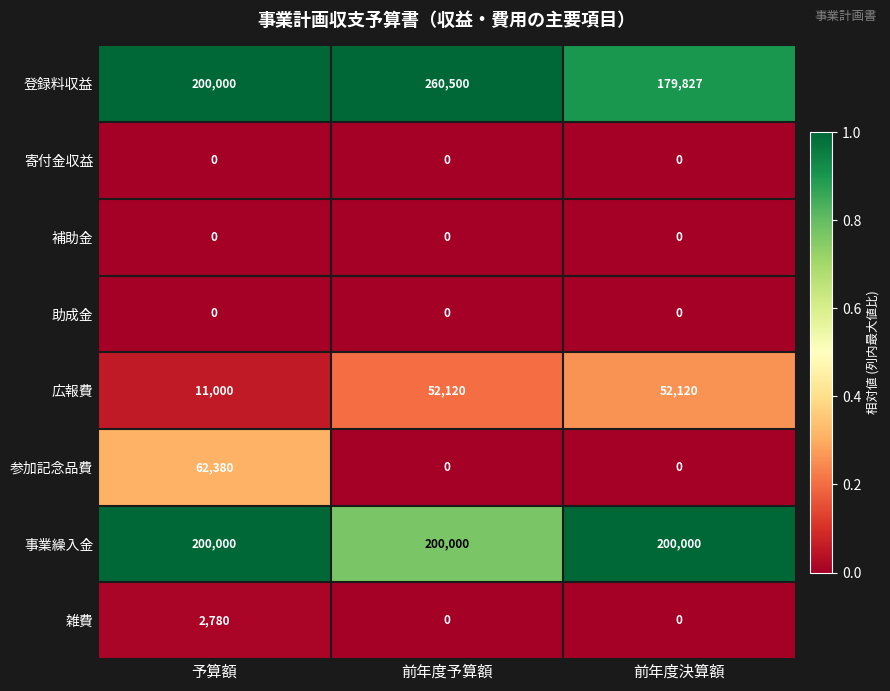

How many series are shown in this chart?

8